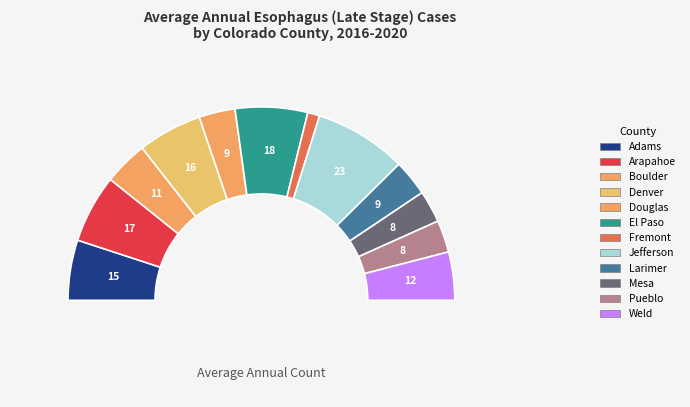

The Mesa slice represents 1% of the pie. True or false?

False